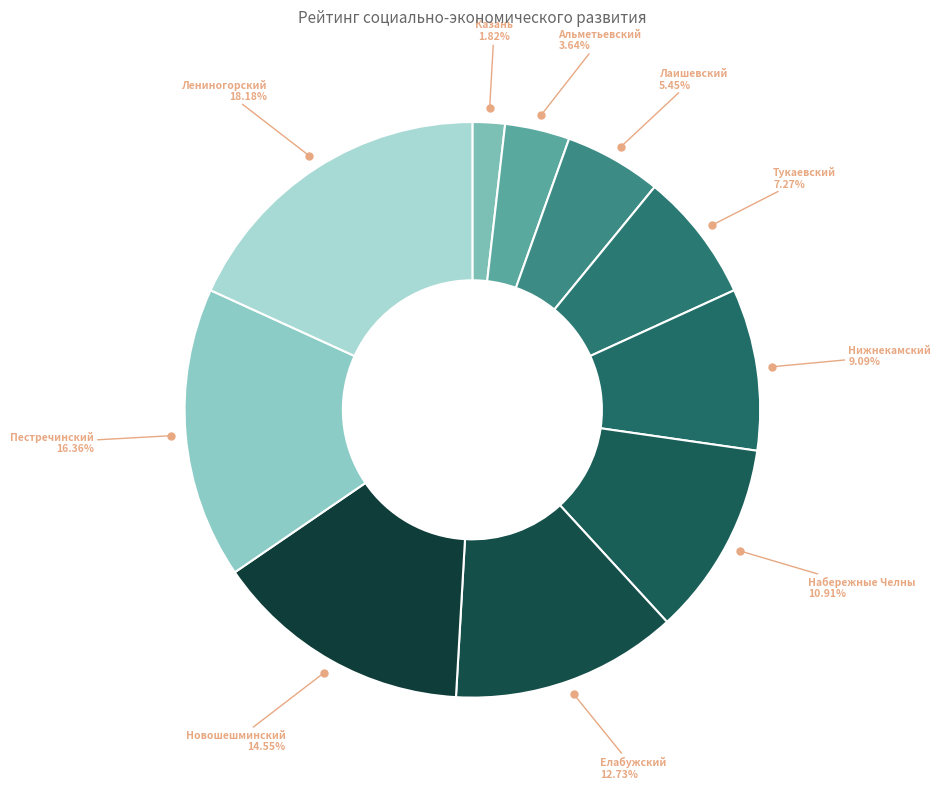

What is the largest slice in the pie chart?

Лениногорский